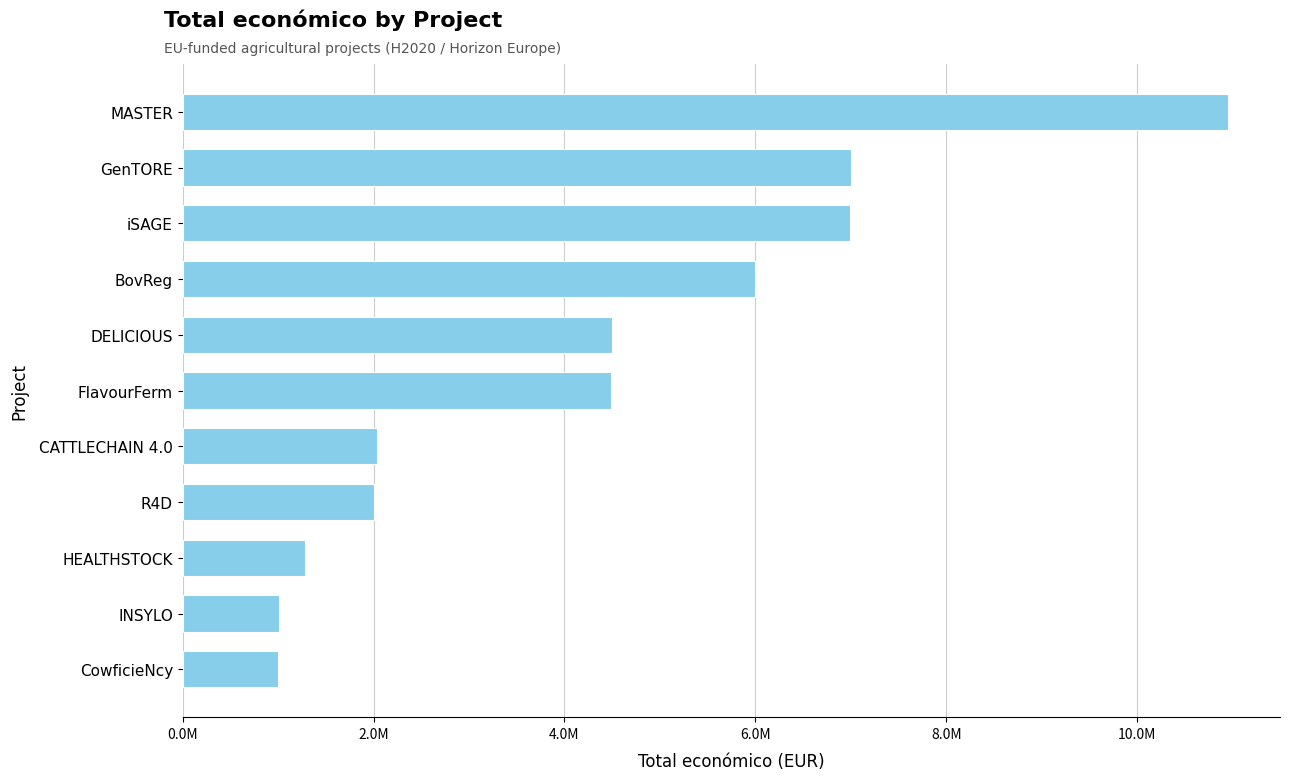

What is the sum of all values?

47242635